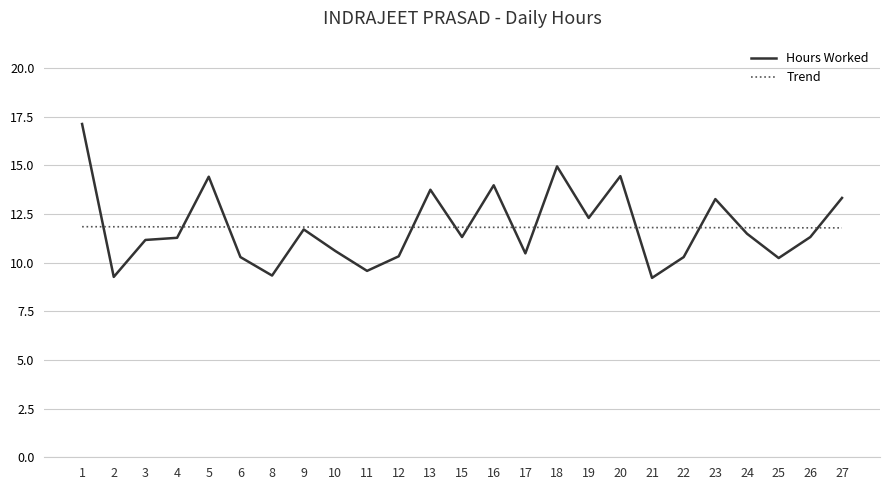

Rank the series by their maximum value, from lowest to highest.

Trend, Hours Worked